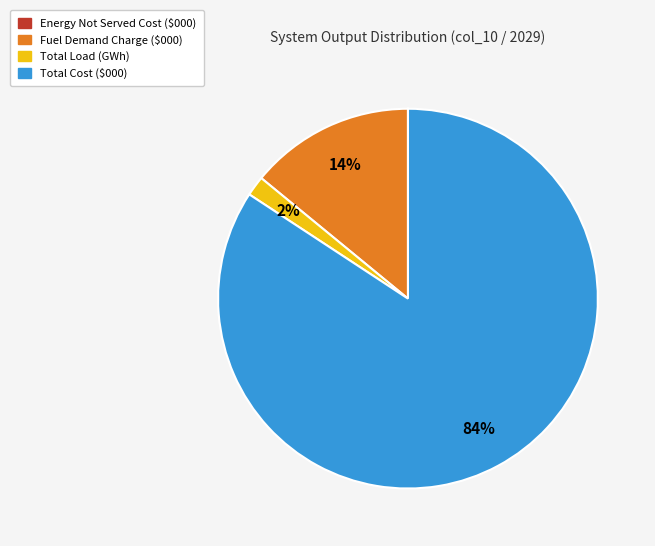

Is it true that Total Load (GWh) is 2% of the pie?

True